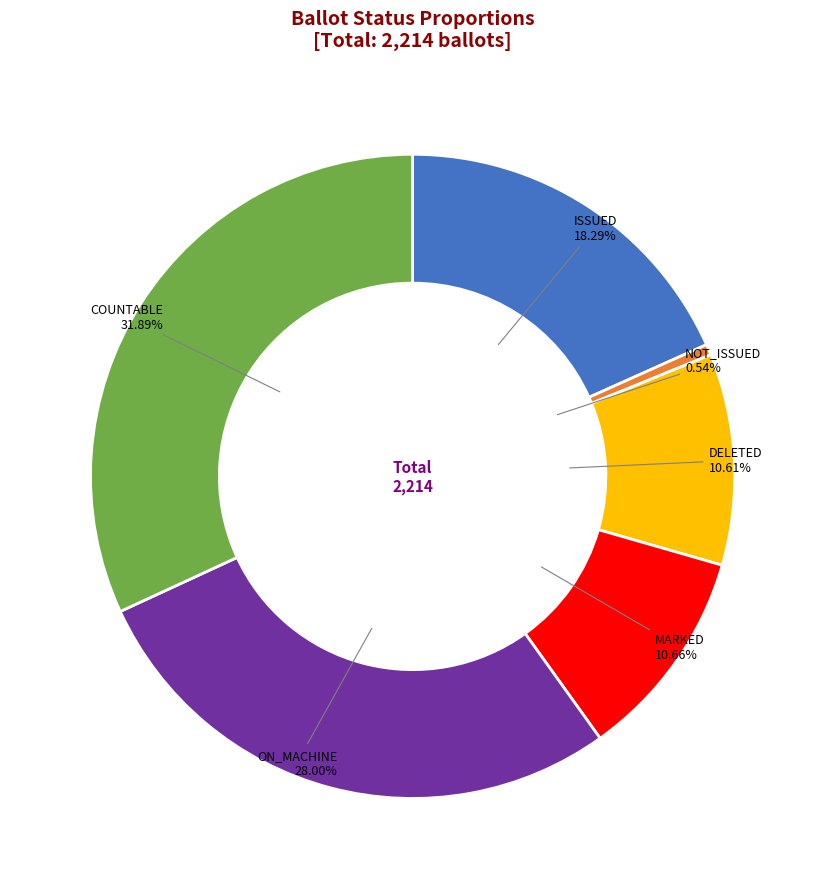

Does MARKED account for over 50% of the chart?

No